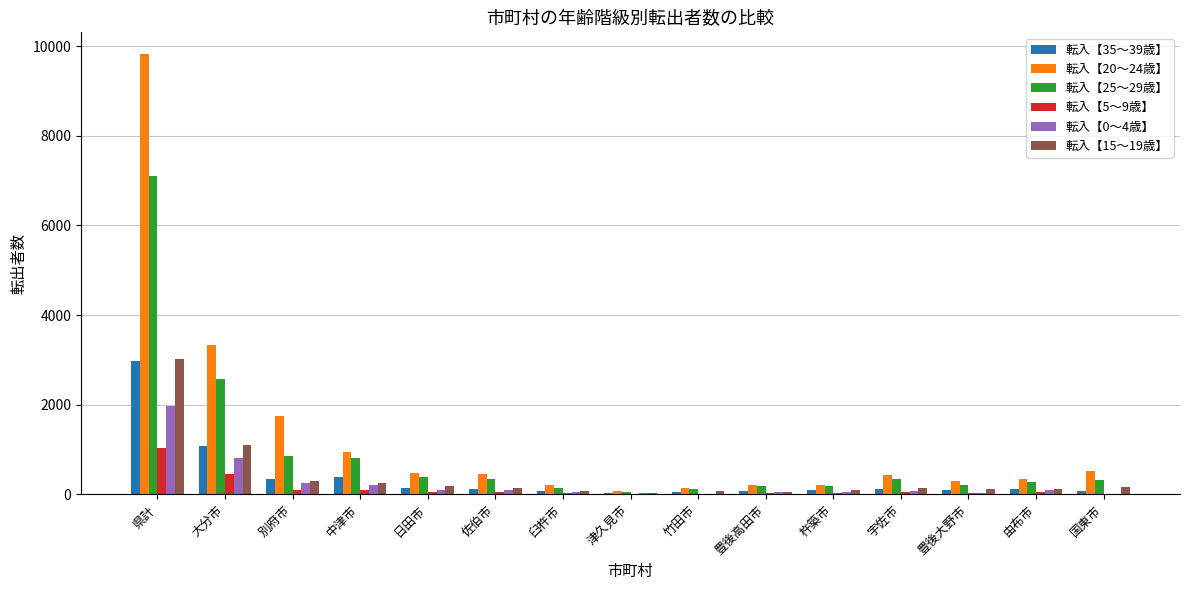

How many groups of bars are there?

15